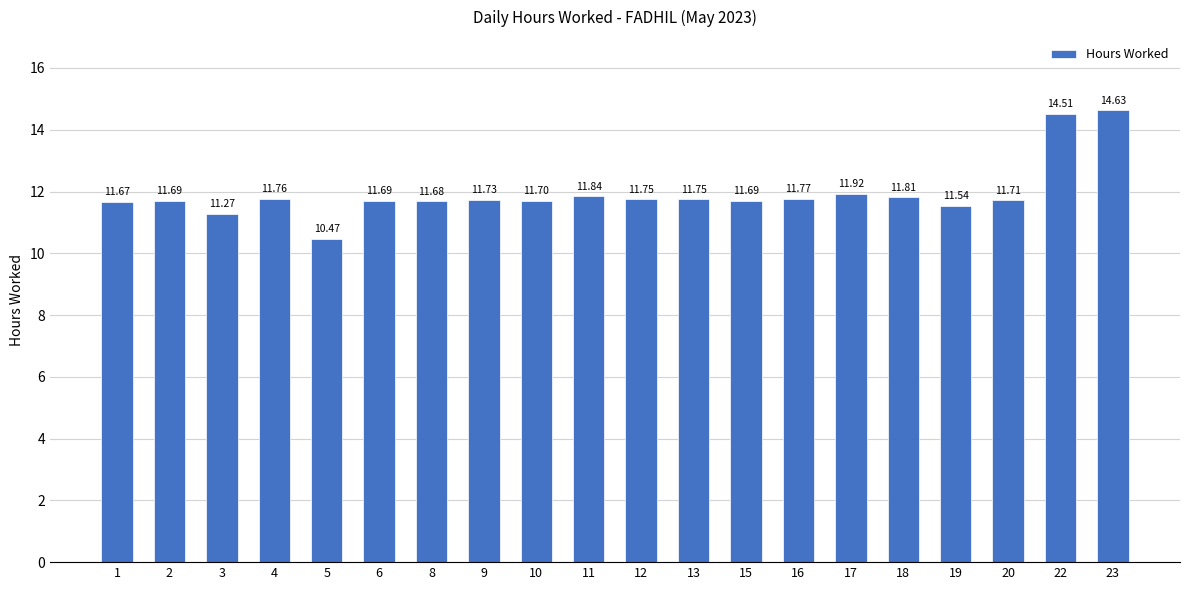

What is the minimum value shown in the chart?

10.5